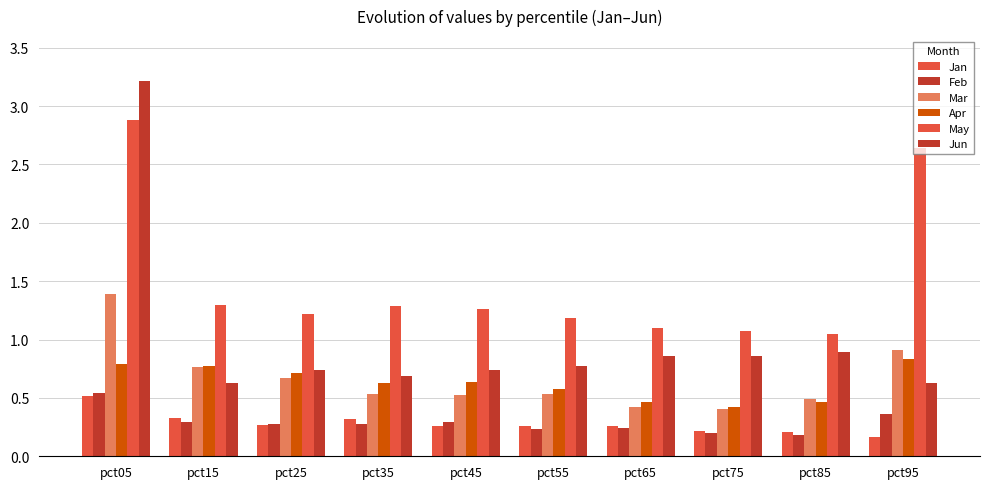

Which category has the highest value across all series?

pct05